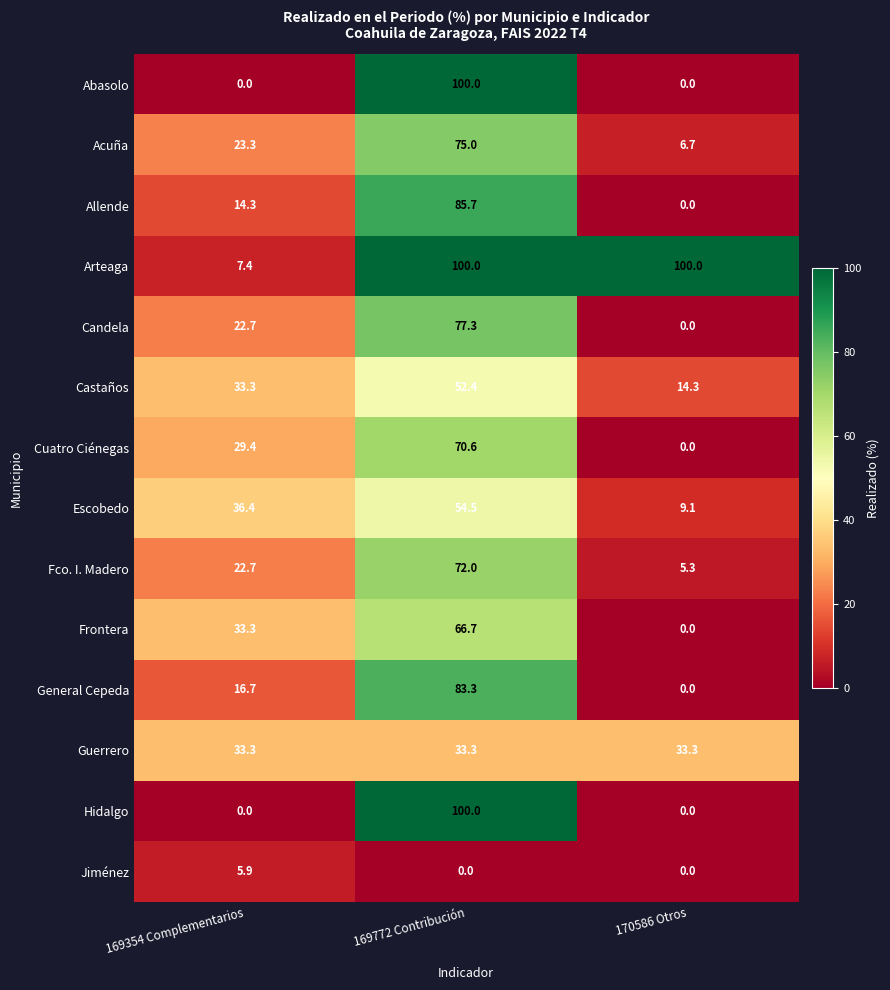

How many categories are shown in the chart?

3